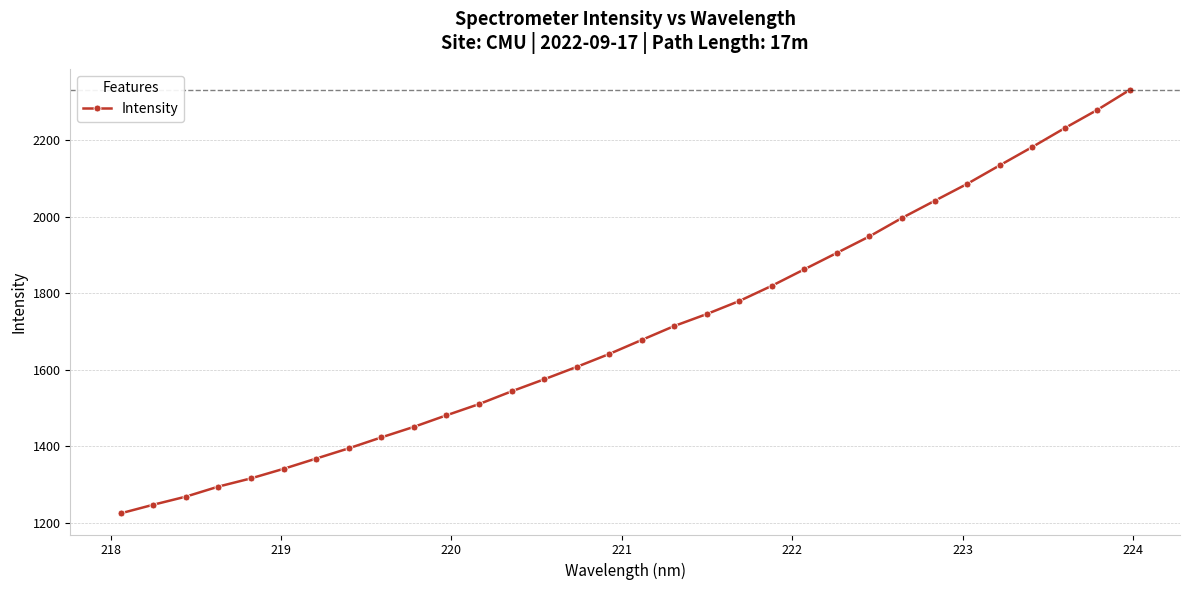

What is the value of the 23rd point from the left?

1905.0